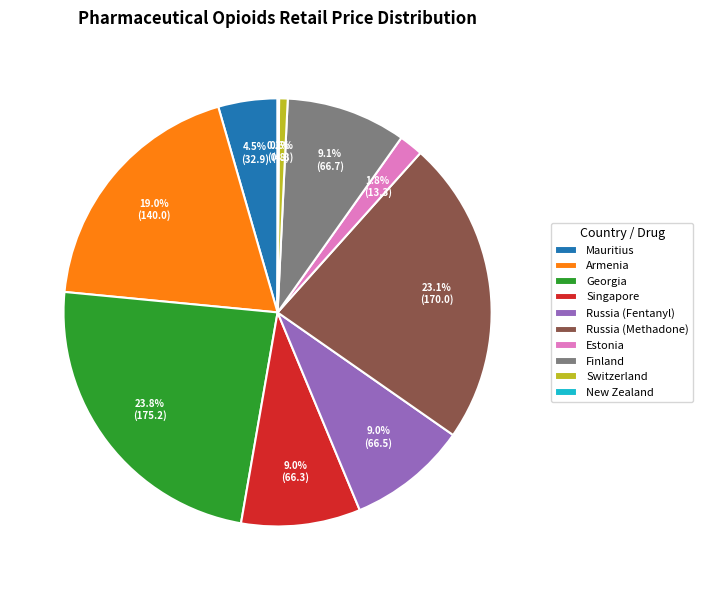

What is the largest slice in the pie chart?

Georgia